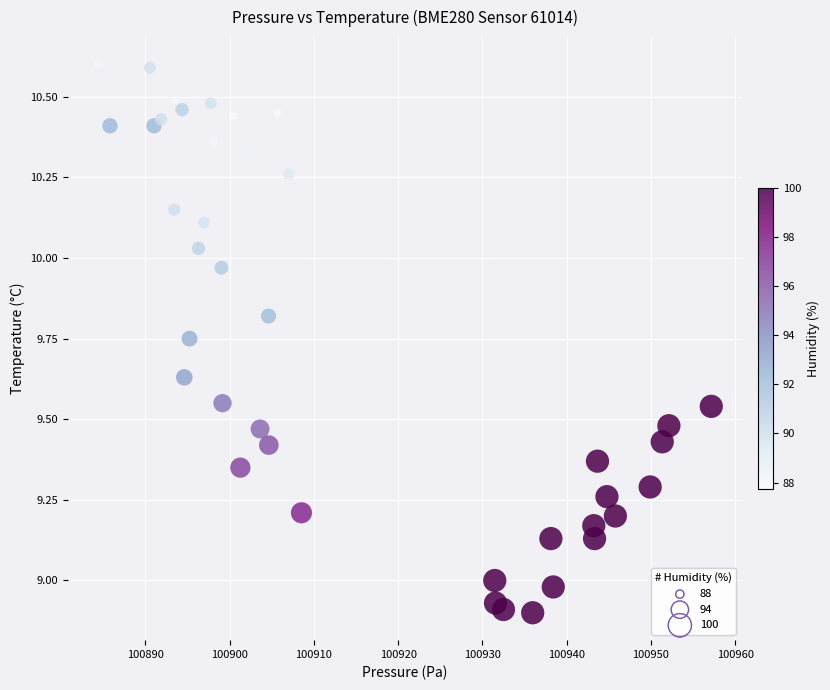

What is the range of Y values (max minus min)?

1.7